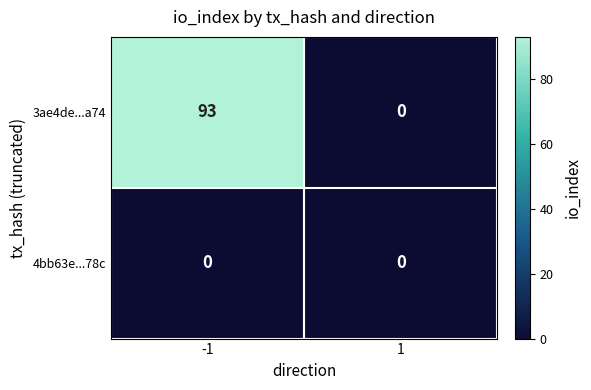

How many distinct data groups are displayed?

2